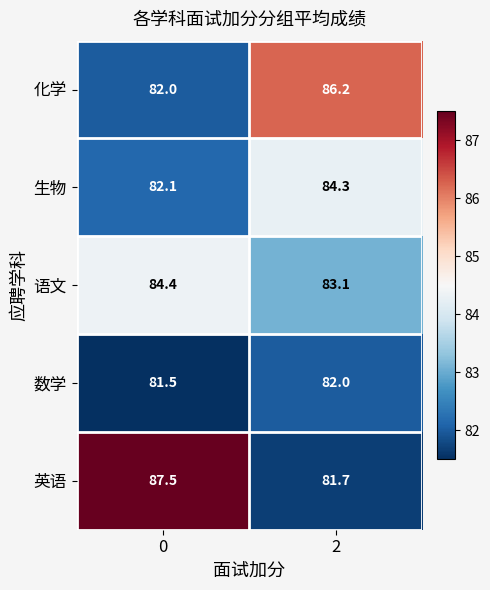

What is the difference between the 语文 values at 2 and 0?

1.3